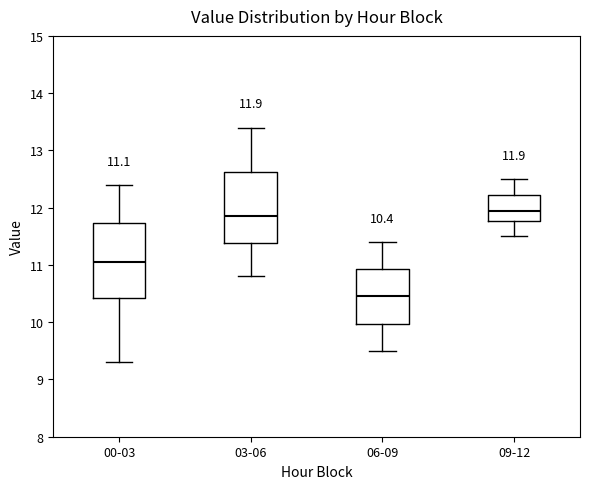

Which box has the lowest median line?

06-09